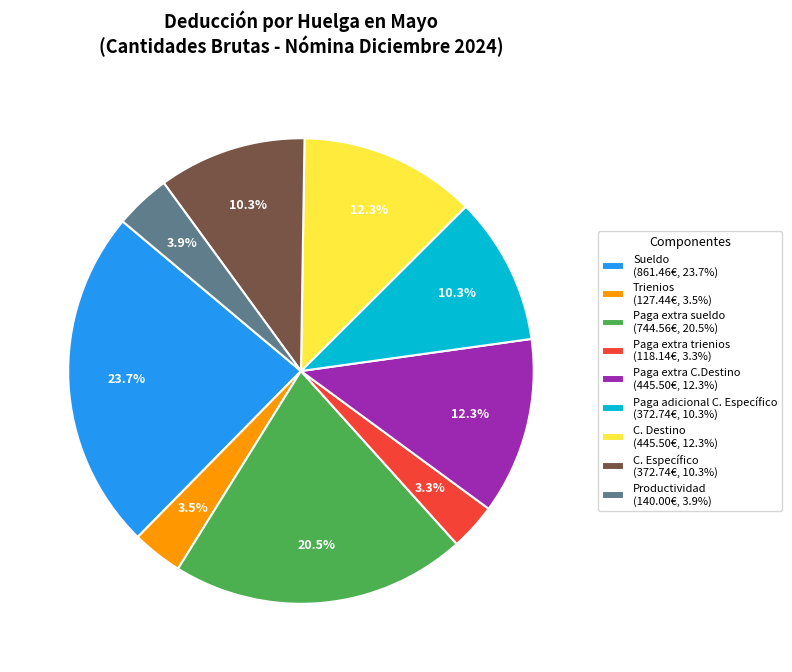

What percentage do Trienios (127.44€, 3.5%) and C. Específico (372.74€, 10.3%) together represent?

13.8%